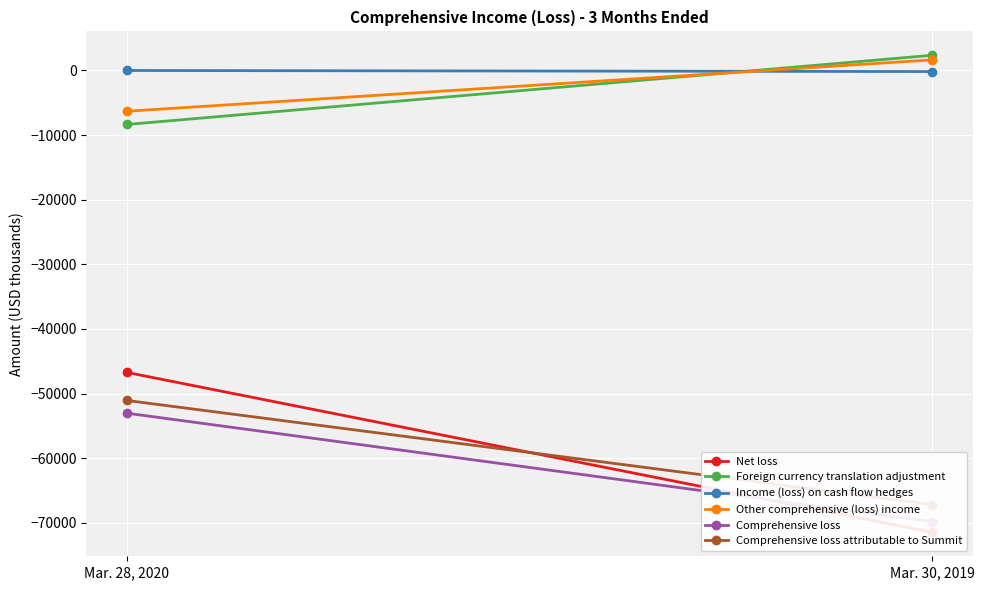

List the labels in order of Comprehensive loss value, smallest first.

Mar. 30, 2019, Mar. 28, 2020